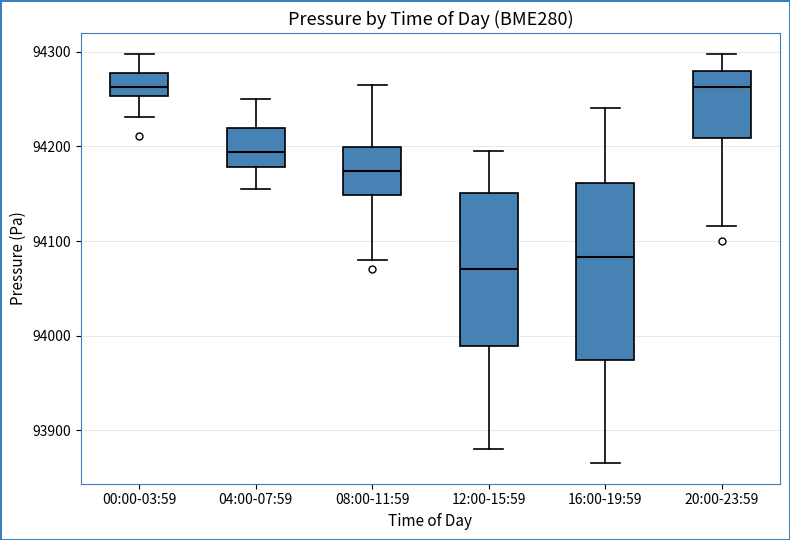

Reading left to right, read every box against the y-axis: the position of its median line, the range the box covers, and the ends of its whiskers. The values are not printed on the chart, so give them approximately, as read against the axis.

00:00-03:59: median 94260, box 94250 to 94280, whiskers 94230 to 94300
04:00-07:59: median 94190, box 94180 to 94220, whiskers 94160 to 94250
08:00-11:59: median 94170, box 94150 to 94200, whiskers 94080 to 94270
12:00-15:59: median 94070, box 93990 to 94150, whiskers 93880 to 94200
16:00-19:59: median 94080, box 93970 to 94160, whiskers 93870 to 94240
20:00-23:59: median 94260, box 94210 to 94280, whiskers 94120 to 94300